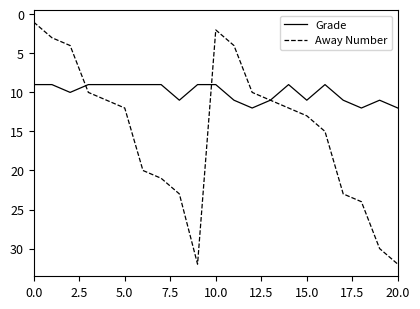

Which series has the largest total across all categories?

Away Number